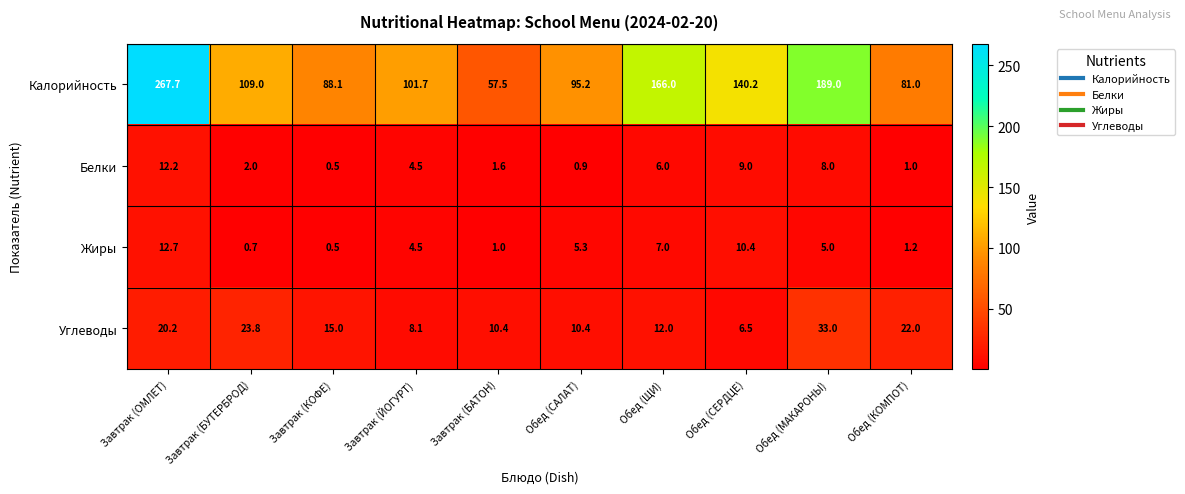

The Углеводы series shows 13.4 at Обед (МАКАРОНЫ). True or false?

False